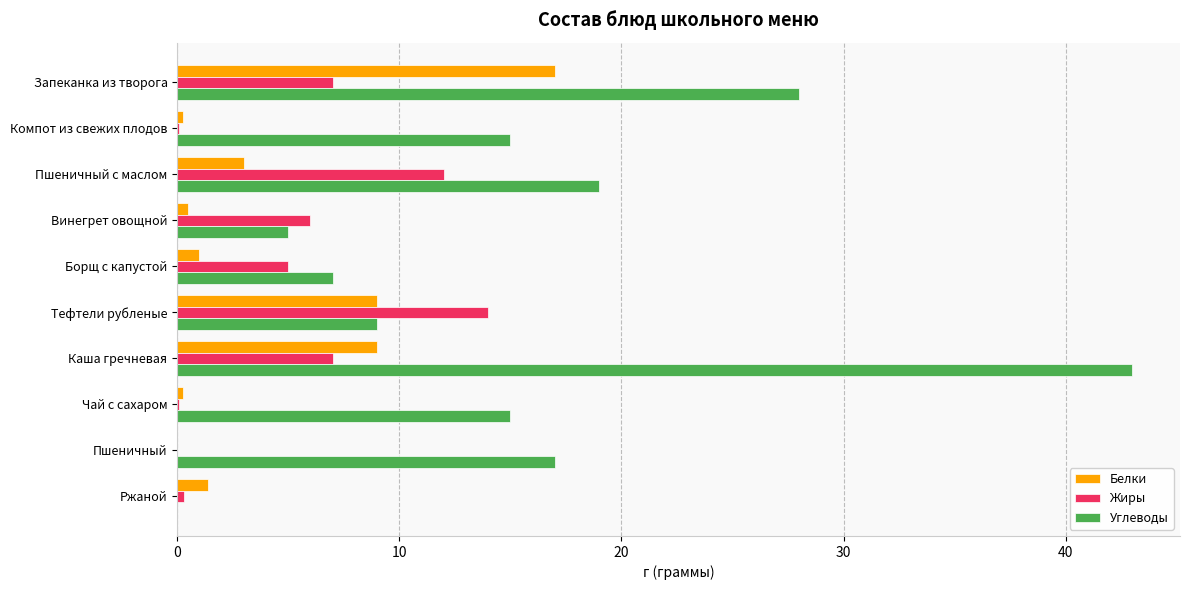

Which series has the widest spread of values?

Углеводы